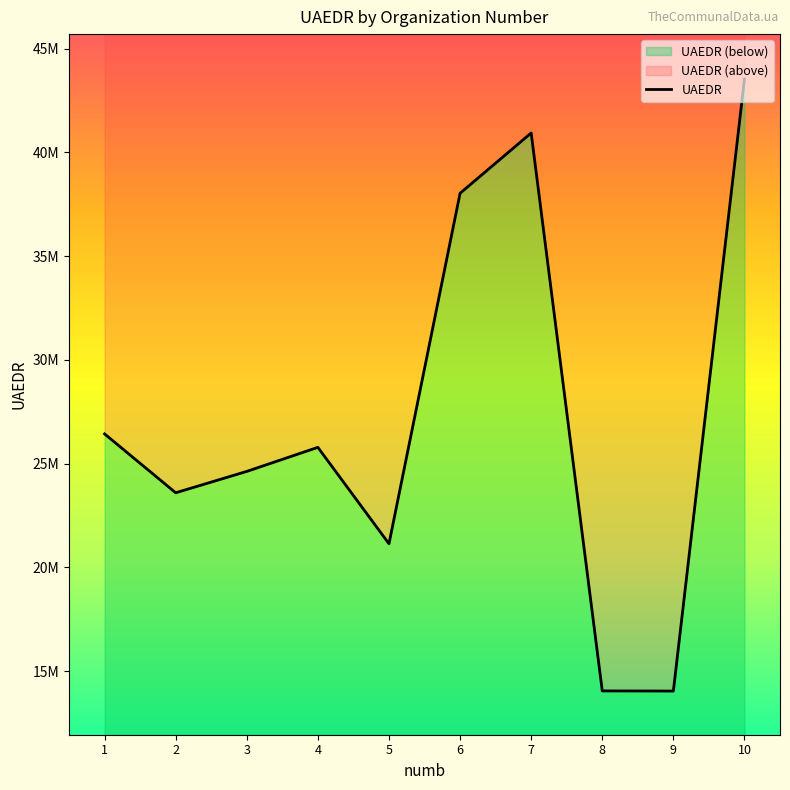

Between 6 and 10, which is larger?

10